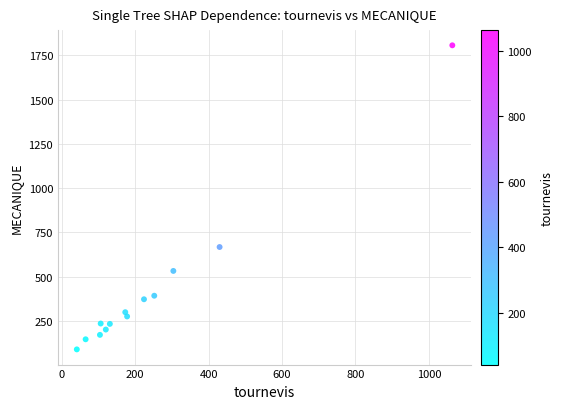

What is the range of Y values (max minus min)?

1717